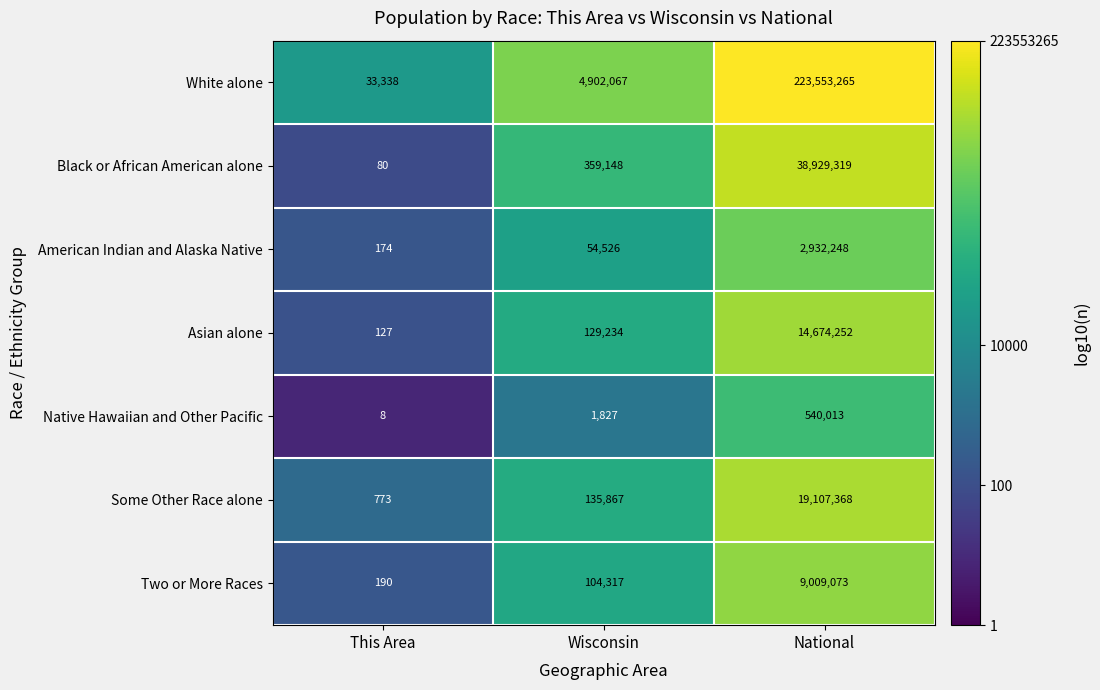

What is the sum of all White alone values?

228488670